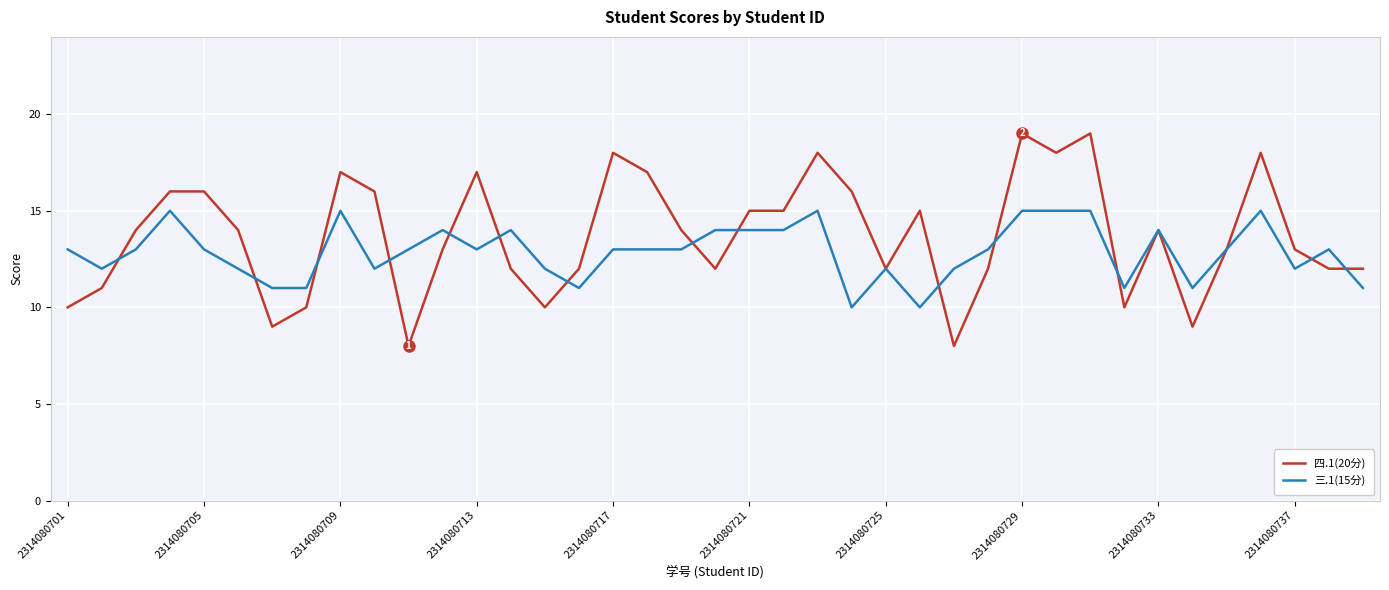

What are all the series names shown in the legend?

四.1(20分), 三.1(15分)